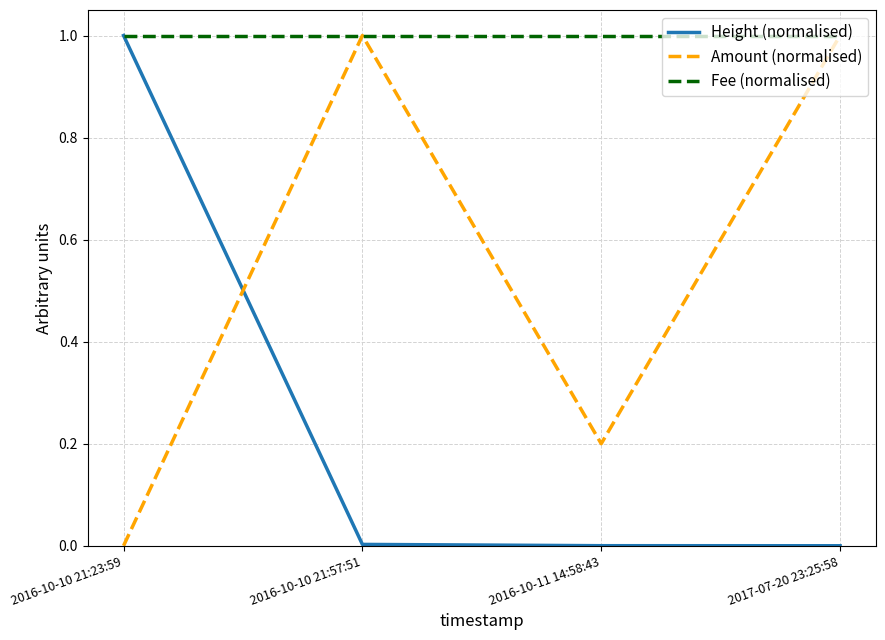

Is it true that Amount (normalised) equals 1.4 at 2016-10-10 21:57:51?

False